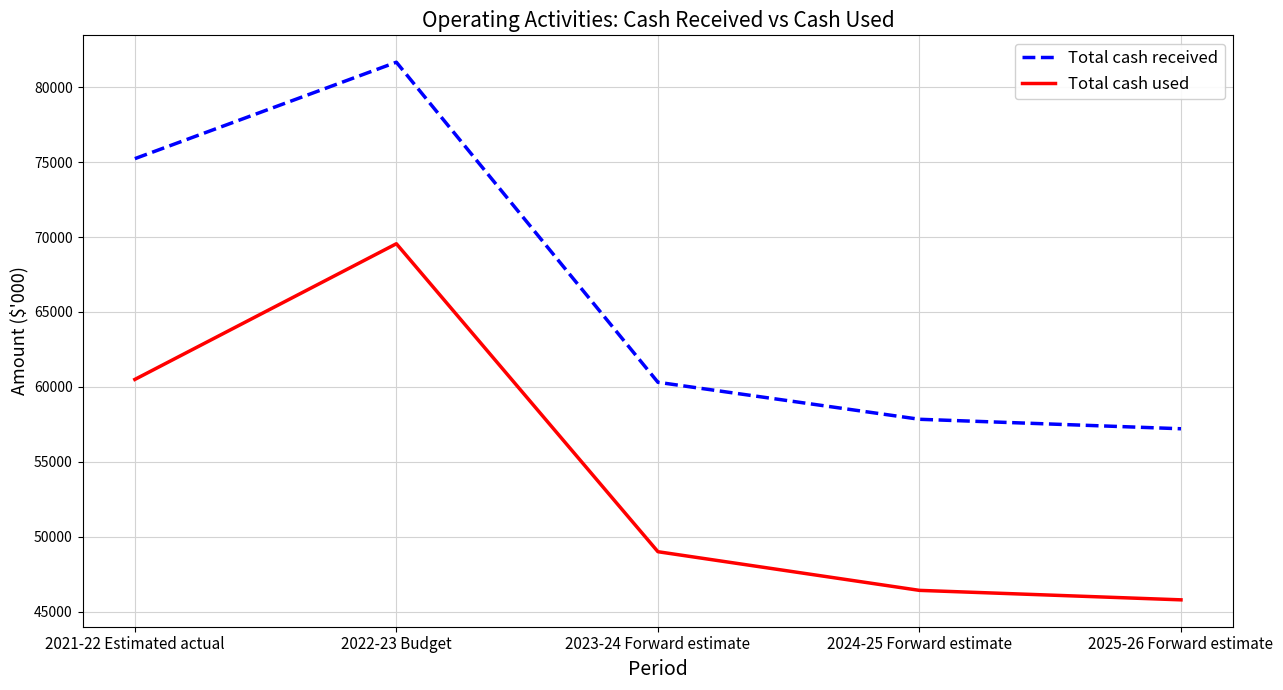

Is the value of Total cash used at 2025-26 Forward estimate greater than the value of Total cash received at 2022-23 Budget?

No